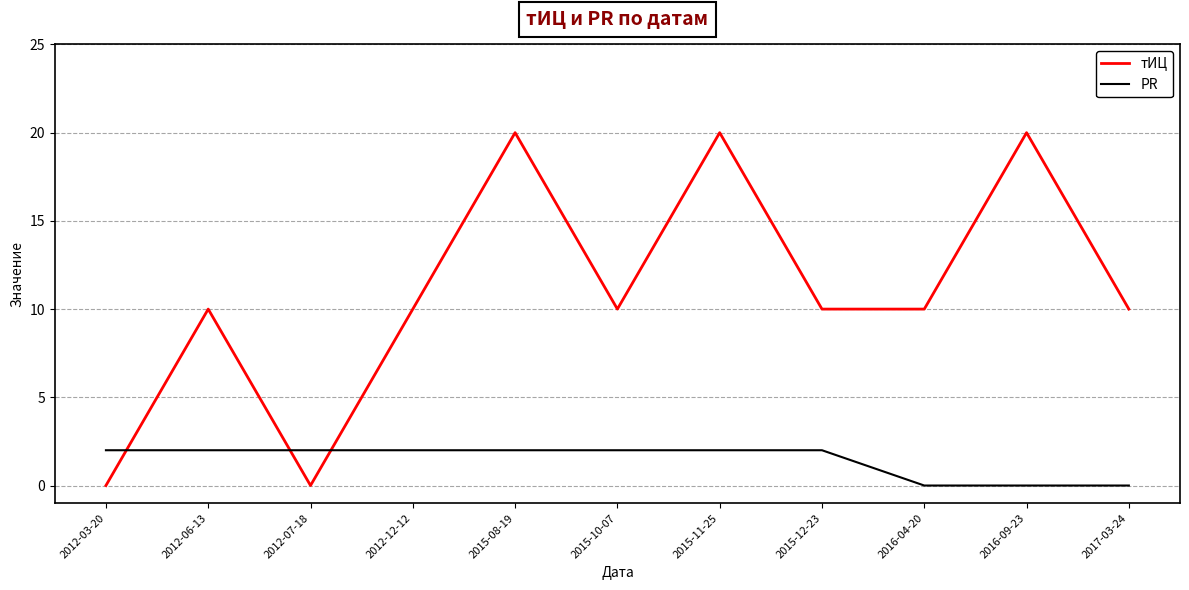

Reading left to right, list all the values displayed in this chart.

тИЦ: 2012-03-20=0	2012-06-13=10	2012-07-18=0	2012-12-12=10	2015-08-19=20	2015-10-07=10	2015-11-25=20	2015-12-23=10	2016-04-20=10	2016-09-23=20	2017-03-24=10
PR: 2012-03-20=2	2012-06-13=2	2012-07-18=2	2012-12-12=2	2015-08-19=2	2015-10-07=2	2015-11-25=2	2015-12-23=2	2016-04-20=0	2016-09-23=0	2017-03-24=0